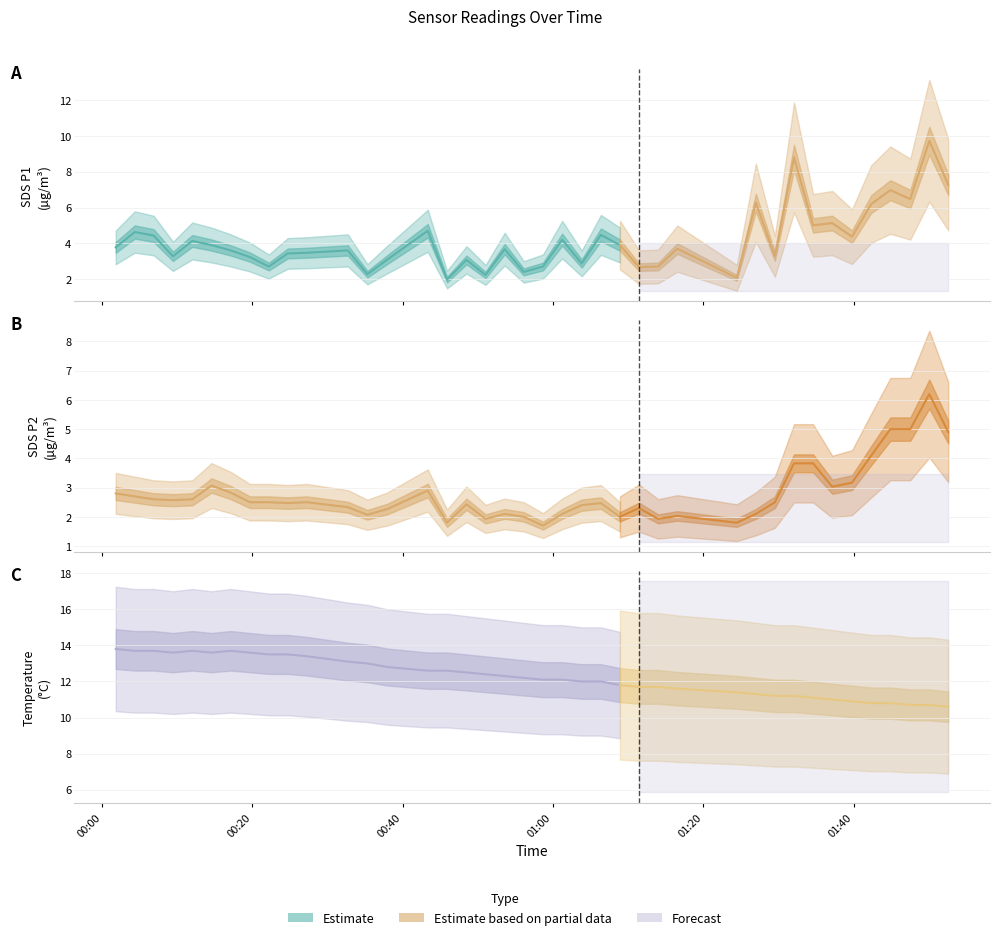

Reading left to right, extract all data points from this chart.

SDS_P1: 0=3.8	1=4.6	2=4.4	3=3.3	4=4.1	5=3.9	6=3.6	7=3.2	8=2.7	9=3.4	10=3.5	11=3.6	12=2.3	13=3.1	14=4.7	15=2.0	16=3.1	17=2.2	18=3.7	19=2.4	20=2.7	21=4.2	22=2.9	23=4.5	24=3.9	25=2.7	26=2.7	27=3.7	28=2.1	29=6.3	30=3.3	31=8.8	32=5.0	33=5.1	34=4.4	35=6.2	36=7.0	37=6.5	38=9.7	39=7.3
SDS_P2: 0=2.8	1=2.7	2=2.6	3=2.6	4=2.6	5=3.1	6=2.8	7=2.5	8=2.5	9=2.5	10=2.5	11=2.3	12=2.1	13=2.3	14=2.9	15=1.8	16=2.4	17=1.9	18=2.1	19=2.0	20=1.7	21=2.1	22=2.4	23=2.5	24=2.0	25=2.3	26=1.9	27=2.0	28=1.8	29=2.1	30=2.5	31=3.8	32=3.8	33=3.0	34=3.2	35=4.1	36=5.0	37=5.0	38=6.2	39=4.9
Temp: 0=13.8	1=13.7	2=13.7	3=13.6	4=13.7	5=13.6	6=13.7	7=13.6	8=13.5	9=13.5	10=13.4	11=13.1	12=13.0	13=12.8	14=12.6	15=12.6	16=12.5	17=12.4	18=12.3	19=12.2	20=12.1	21=12.1	22=12.0	23=12.0	24=11.8	25=11.7	26=11.7	27=11.6	28=11.4	29=11.3	30=11.2	31=11.2	32=11.1	33=11.0	34=10.9	35=10.8	36=10.8	37=10.7	38=10.7	39=10.6